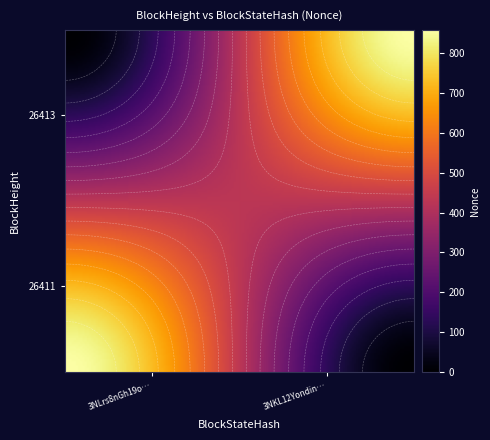

What is the difference between the maximum and minimum values in the 26413 series?

859